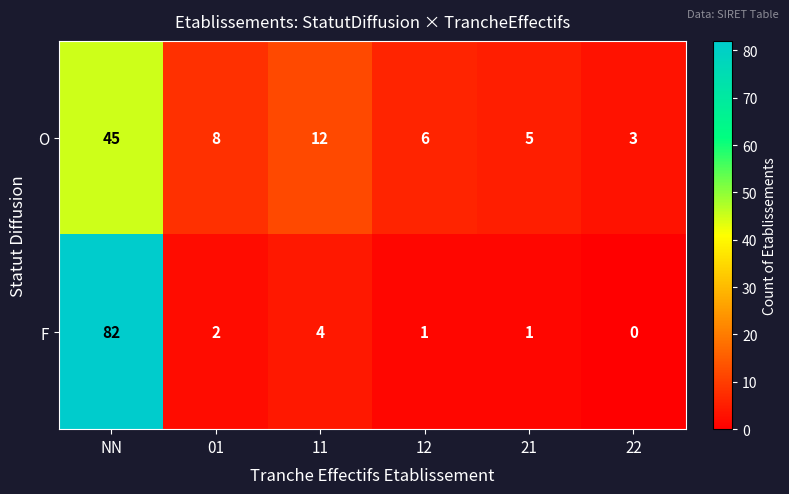

At which category is the sum across all series the highest?

NN